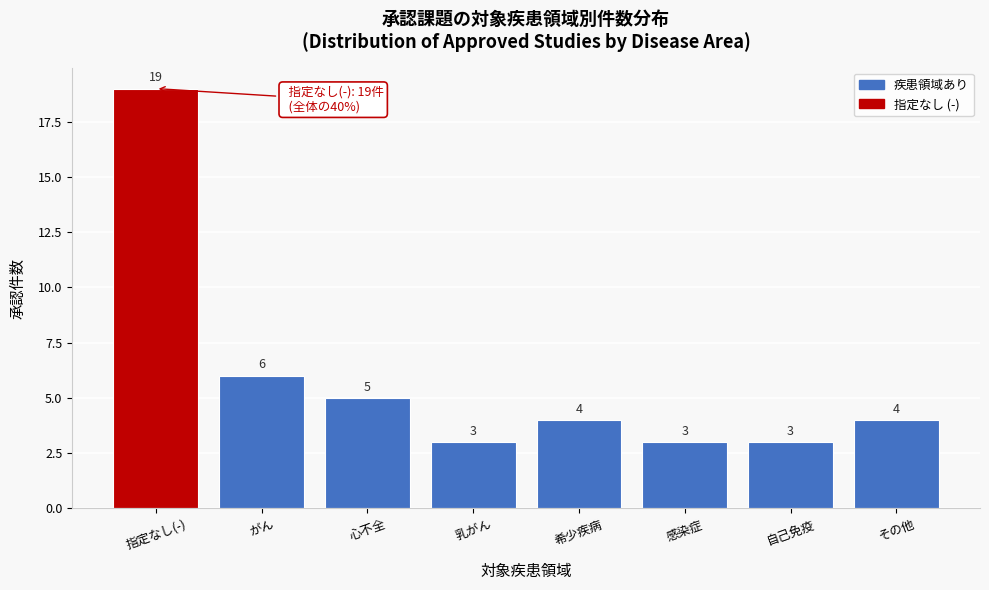

Reading left to right, extract all data points from this chart.

指定なし(-)=19	がん=6	心不全=5	乳がん=3	希少疾病=4	感染症=3	自己免疫=3	その他=4